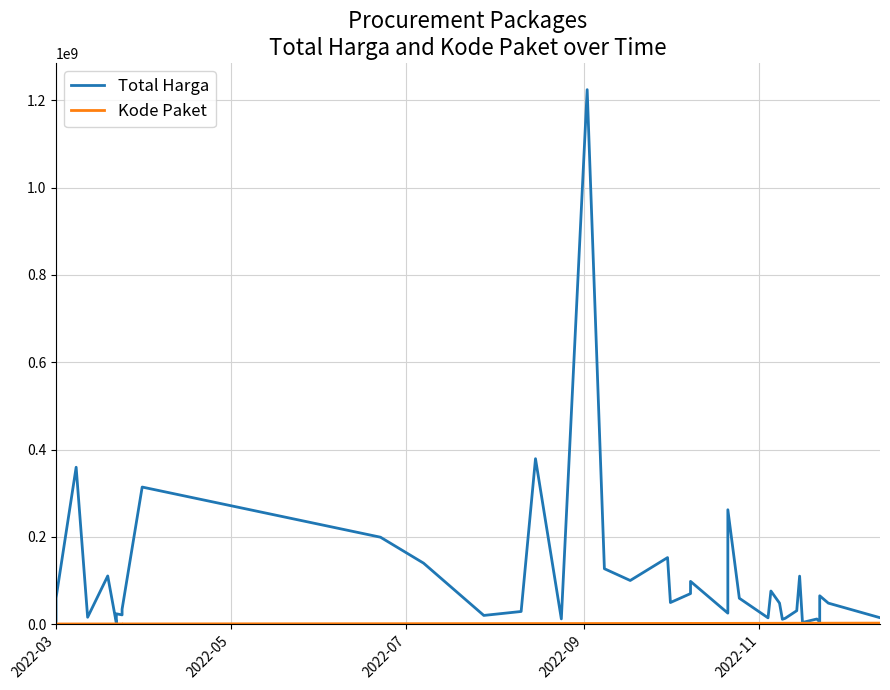

How many data points in Total Harga are above 48140000?

19